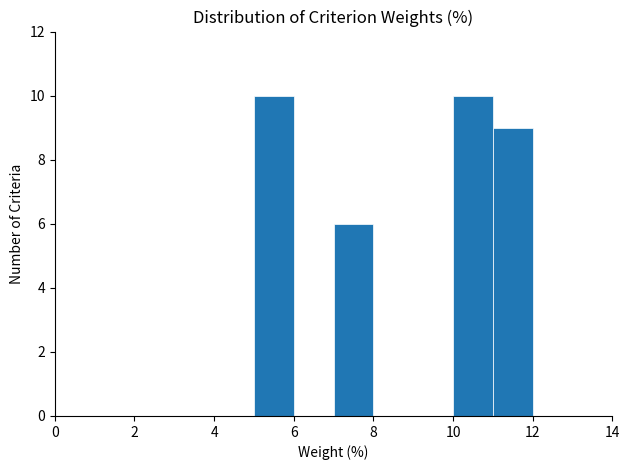

Reading left to right, transcribe this chart: for each bar, give the range it covers on the x-axis and its height. The values are not printed on the chart, so give them approximately, as read against the axis.

0 to 1: 0
1 to 2: 0
2 to 3: 0
3 to 4: 0
4 to 5: 0
5 to 6: 10
6 to 7: 0
7 to 8: 6
8 to 9: 0
9 to 10: 0
10 to 11: 10
11 to 12: 9
12 to 13: 0